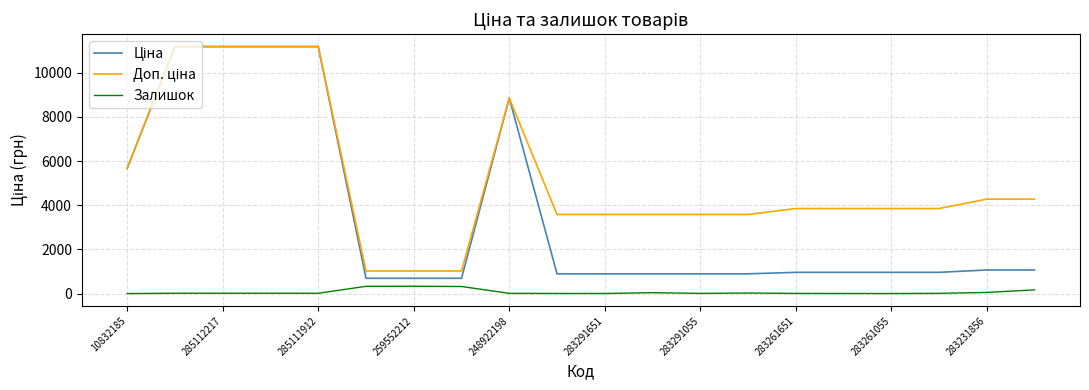

What is the maximum value shown in the chart?

11188.2